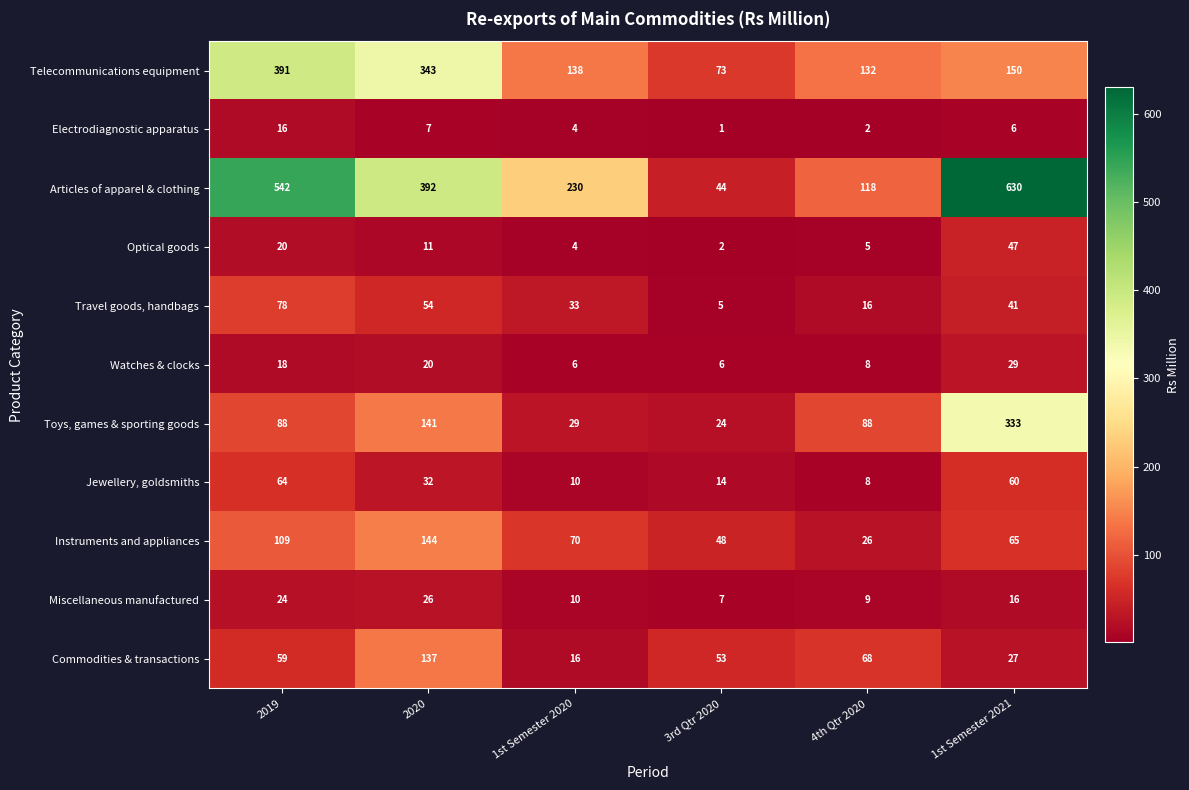

The value of Watches & clocks at 2020 is 20. True or false?

True